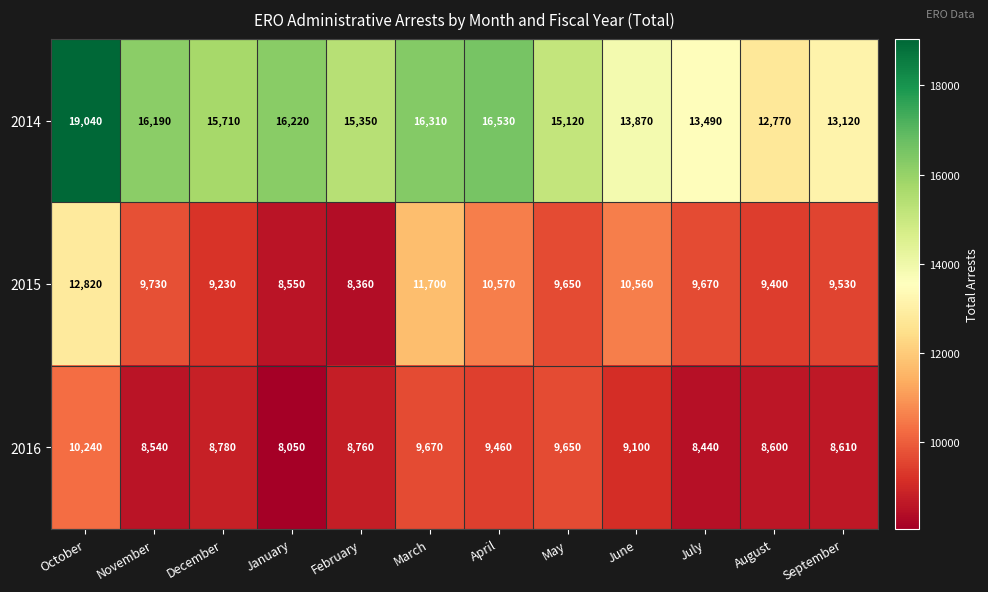

Which series has the largest total across all categories?

2014